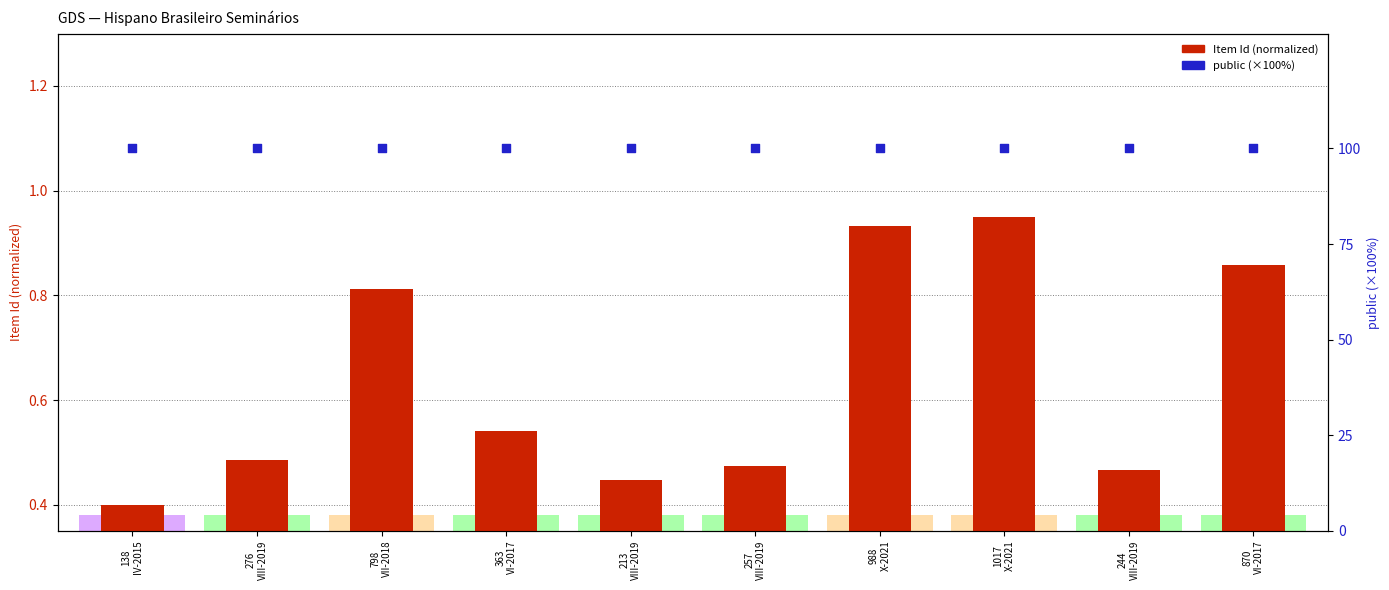

What is the total value across all series at 244
VIII-2019?

100.5